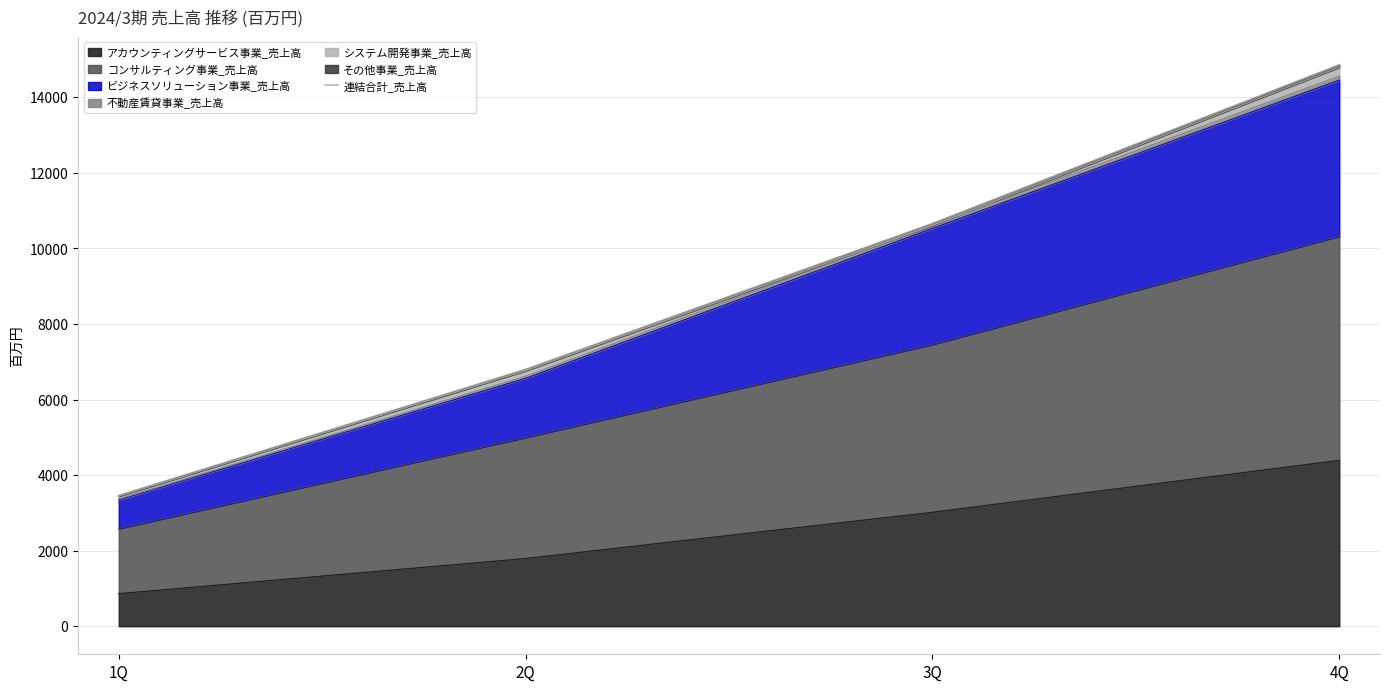

Reading left to right, transcribe all the data shown in this chart.

1Q=3457	2Q=6795	3Q=10657	4Q=14858